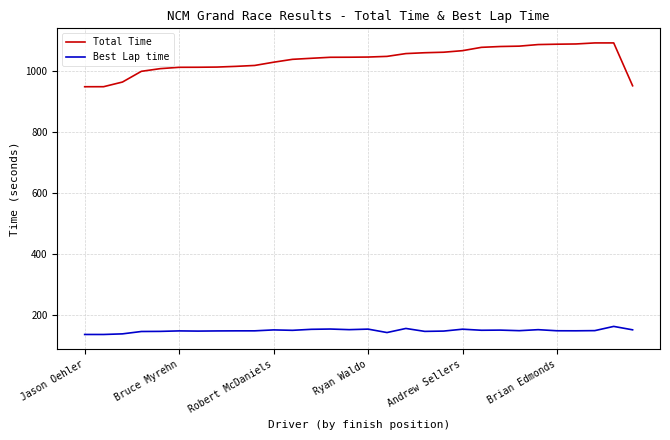

Which series has the largest total across all categories?

Total Time